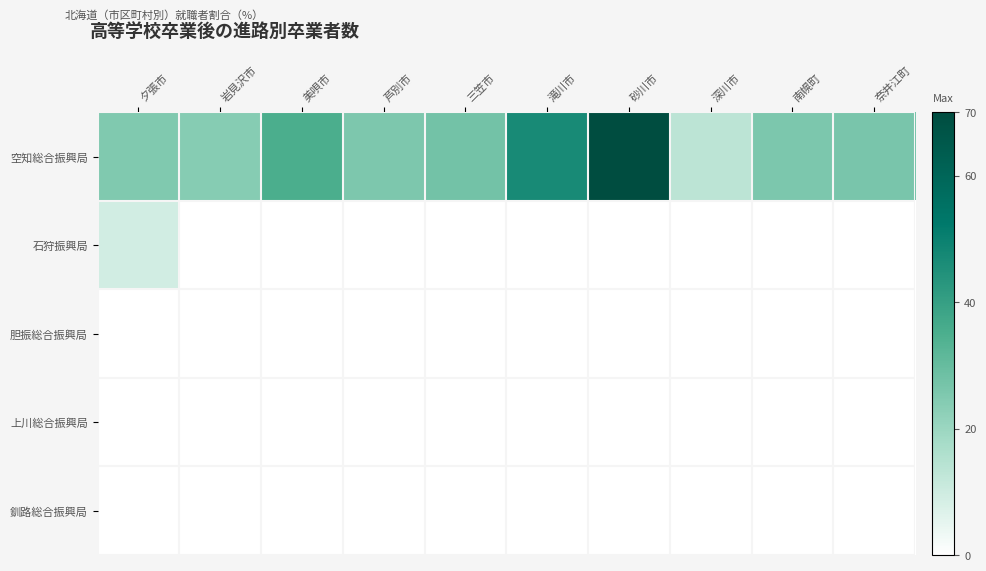

Reading left to right, transcribe all the data shown in this chart.

空知総合振興局: 夕張市=25.1	岩見沢市=23.8	美唄市=35.0	芦別市=25.7	三笠市=27.6	滝川市=46.9	砂川市=70.9	深川市=13.5	南幌町=25.8	奈井江町=26.3
石狩振興局: 夕張市=9.1	岩見沢市=0.0	美唄市=0.0	芦別市=0.0	三笠市=0.0	滝川市=0.0	砂川市=0.0	深川市=0.0	南幌町=0.0	奈井江町=0.0
胆振総合振興局: 夕張市=0.0	岩見沢市=0.0	美唄市=0.0	芦別市=0.0	三笠市=0.0	滝川市=0.0	砂川市=0.0	深川市=0.0	南幌町=0.0	奈井江町=0.0
上川総合振興局: 夕張市=0.0	岩見沢市=0.0	美唄市=0.0	芦別市=0.0	三笠市=0.0	滝川市=0.0	砂川市=0.0	深川市=0.0	南幌町=0.0	奈井江町=0.0
釧路総合振興局: 夕張市=0.0	岩見沢市=0.0	美唄市=0.0	芦別市=0.0	三笠市=0.0	滝川市=0.0	砂川市=0.0	深川市=0.0	南幌町=0.0	奈井江町=0.0